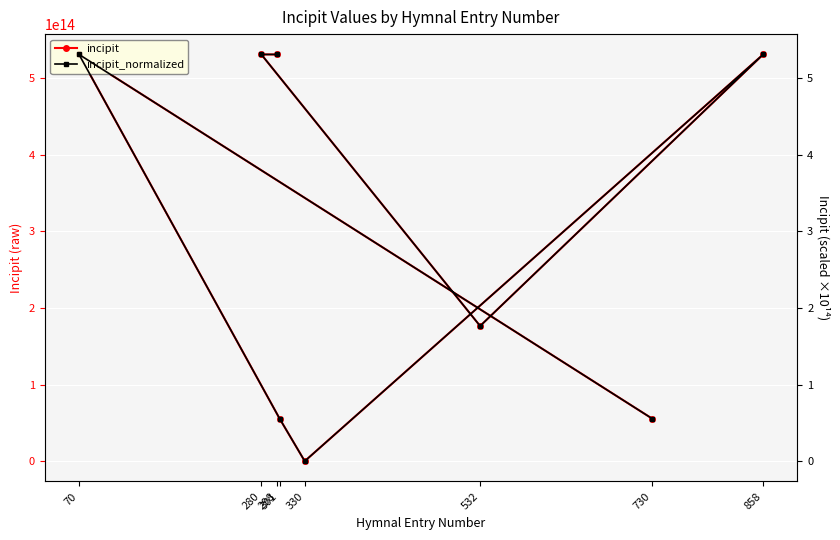

How many incipit values are between 55665133217655 and 531117665534565?

7